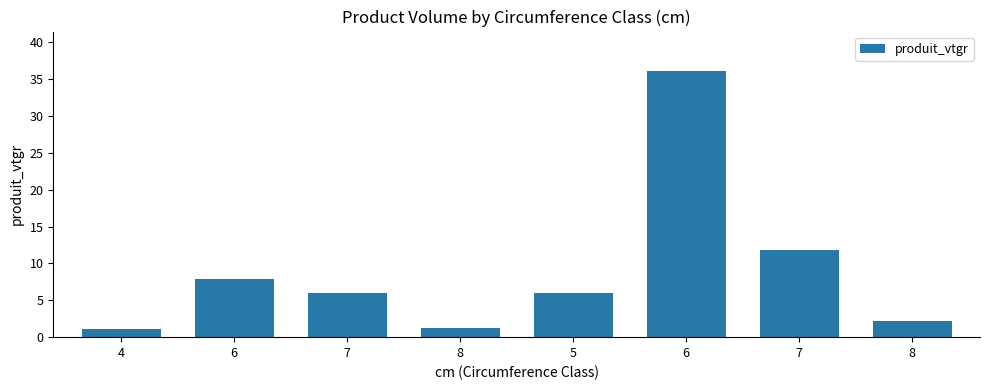

How many bars are there in total?

8